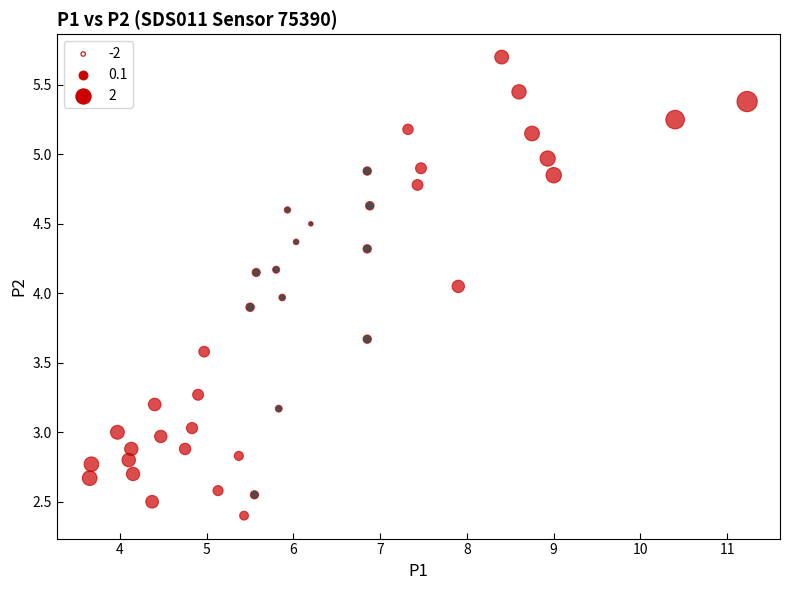

What is the range of Y values (max minus min)?

3.3